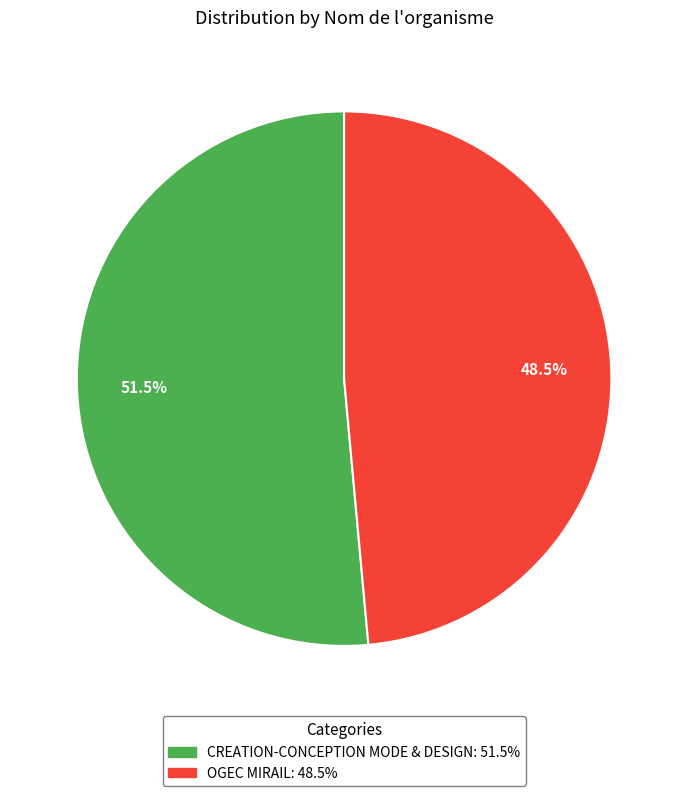

To the nearest percent, what is the difference between the CREATION-CONCEPTION MODE & DESIGN and OGEC MIRAIL slice percentages?

3%